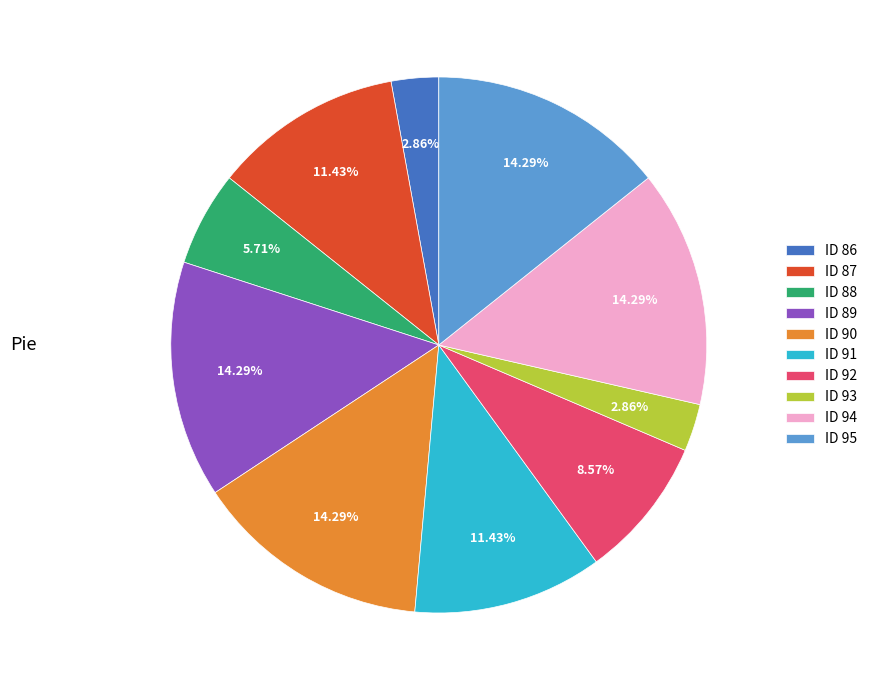

Approximately how many times larger is the value at ID 89 compared to ID 94?

1.0